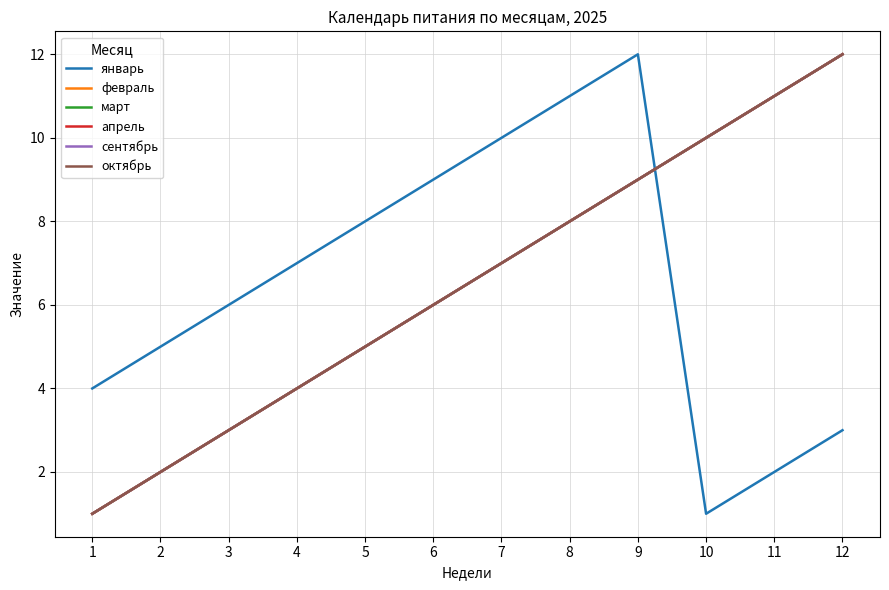

Does the chart have visible grid lines?

Yes